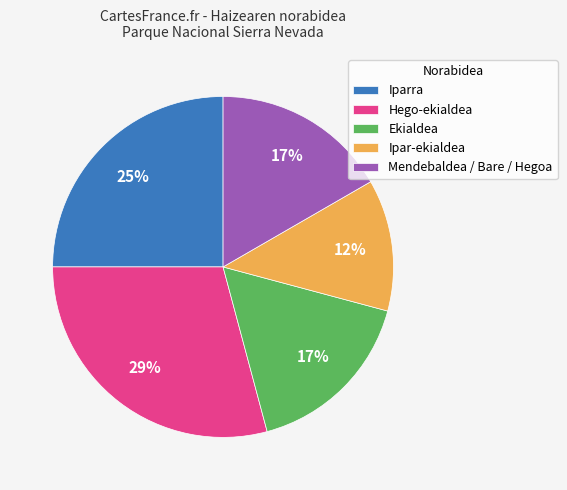

To the nearest percent, what is the average slice percentage?

20%